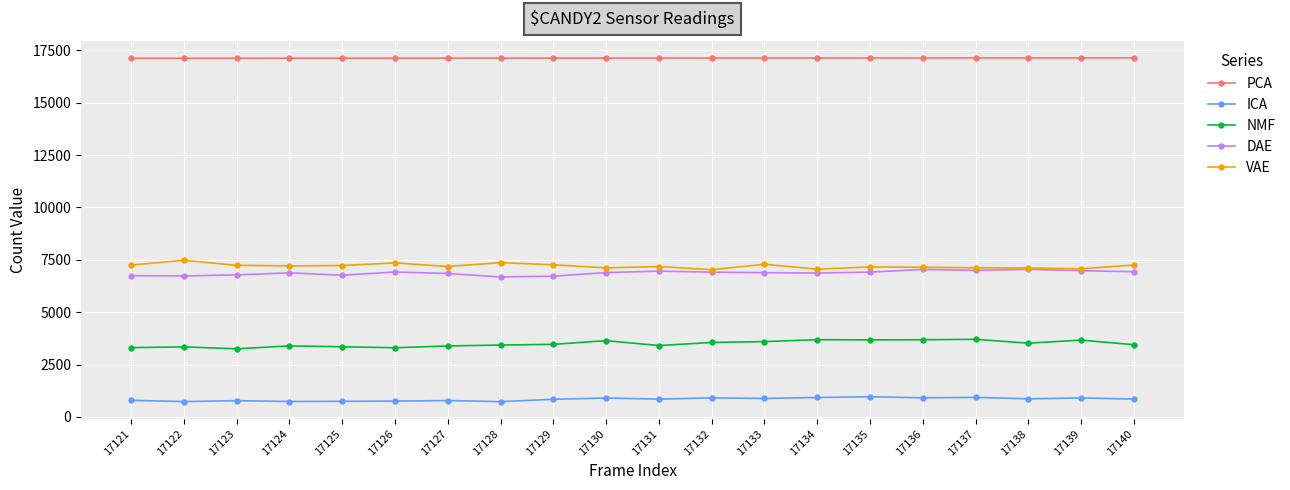

How many data points in PCA are less than 17131?

10